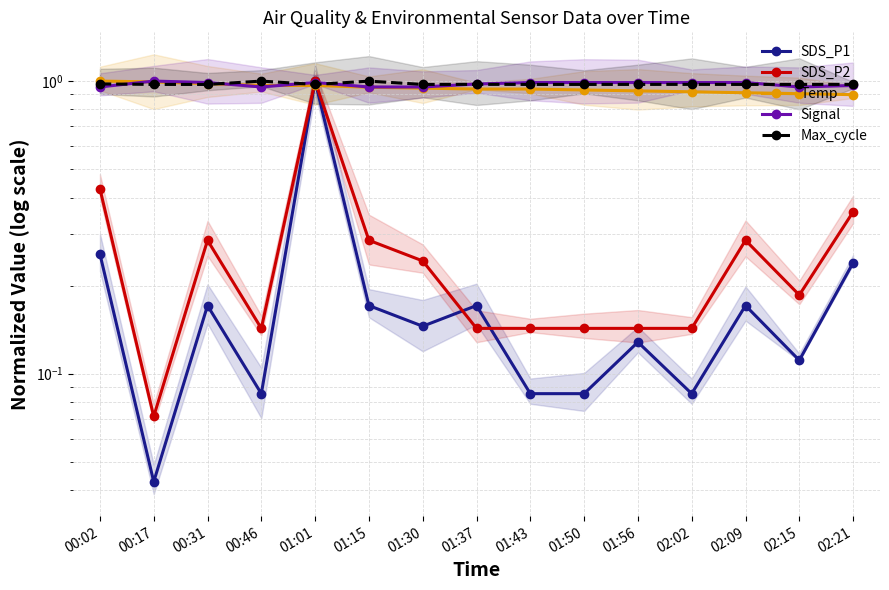

List the series in order of their peak value, highest first.

SDS_P1, SDS_P2, Temp, Signal, Max_cycle